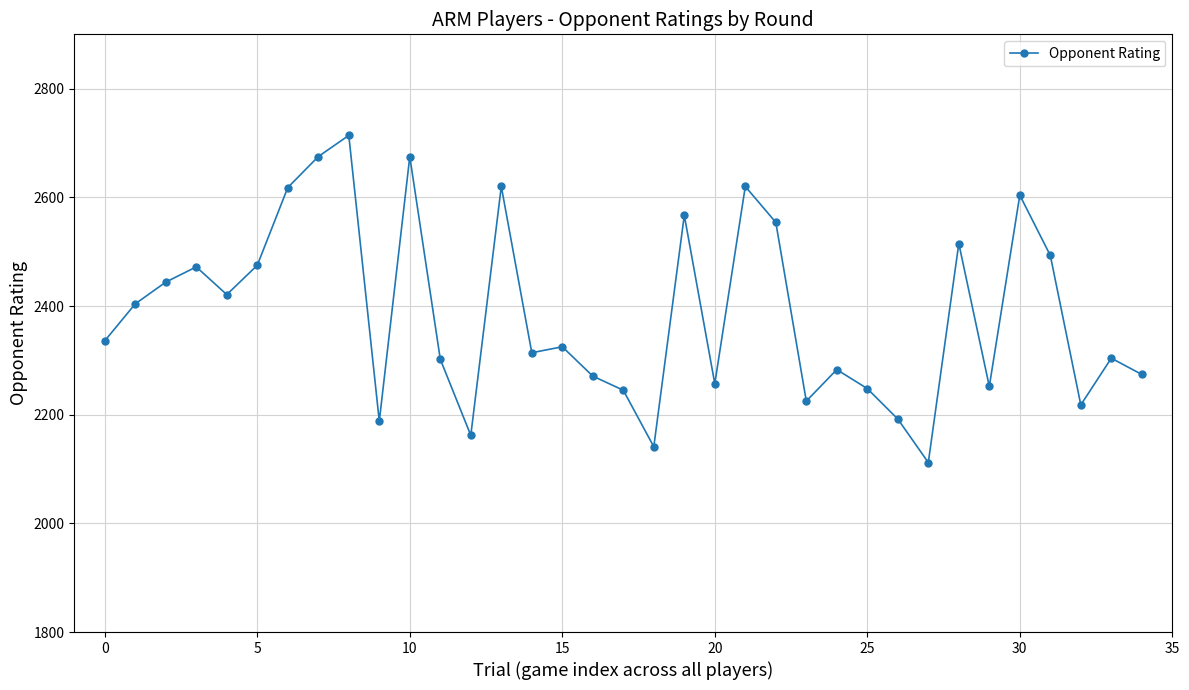

What is the difference between the maximum and second lowest values?

573